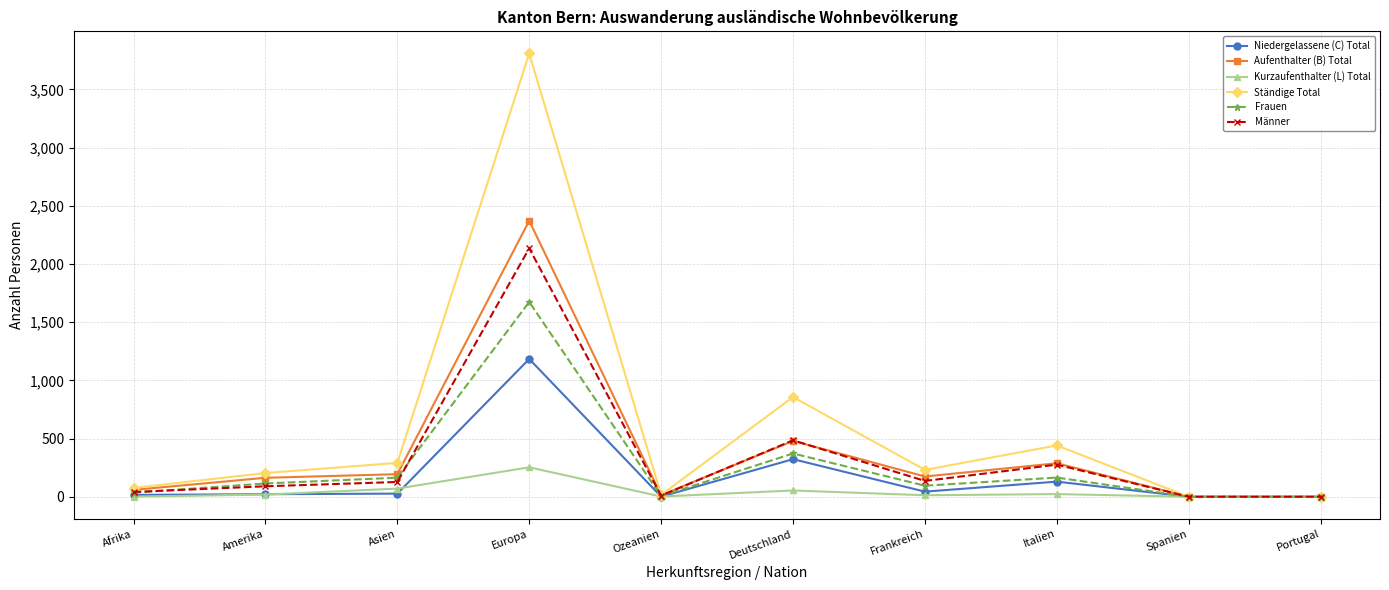

At which category does Ständige Total reach its first local peak?

Europa